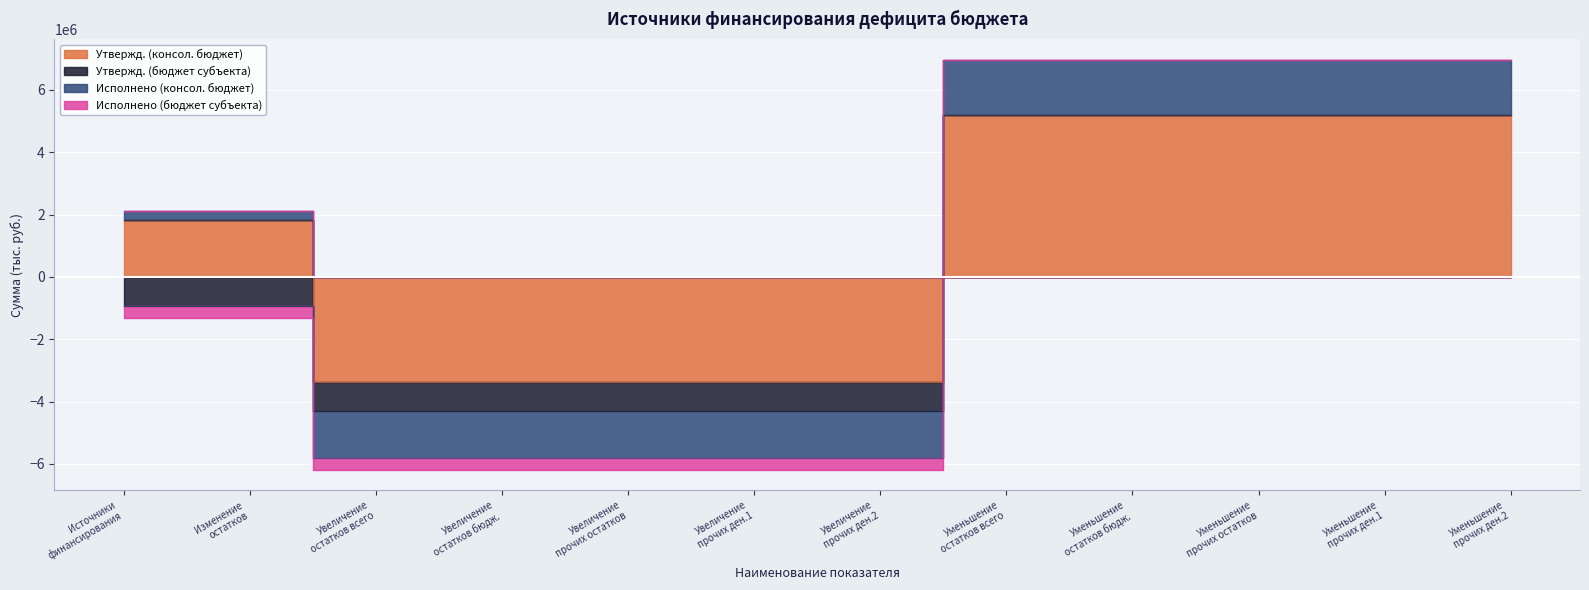

Does the chart display data point markers on the line(s)?

No